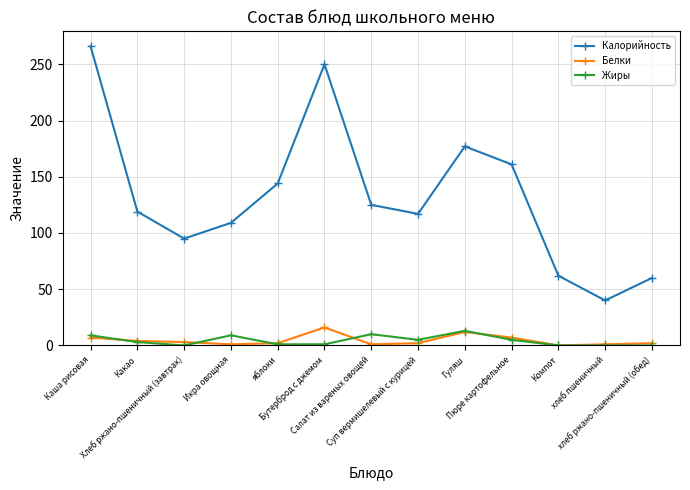

What is the minimum value for Калорийность?

40